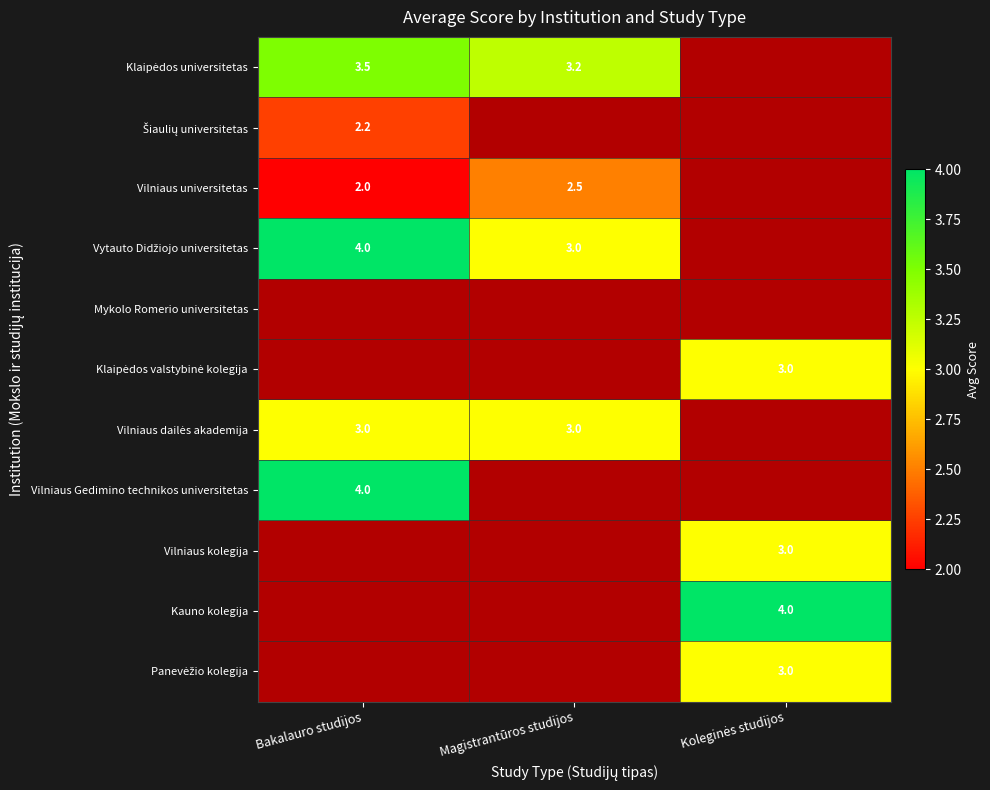

Is the value of Vilniaus kolegija at Koleginės studijos greater than the value of Vilniaus universitetas at Magistrantūros studijos?

Yes